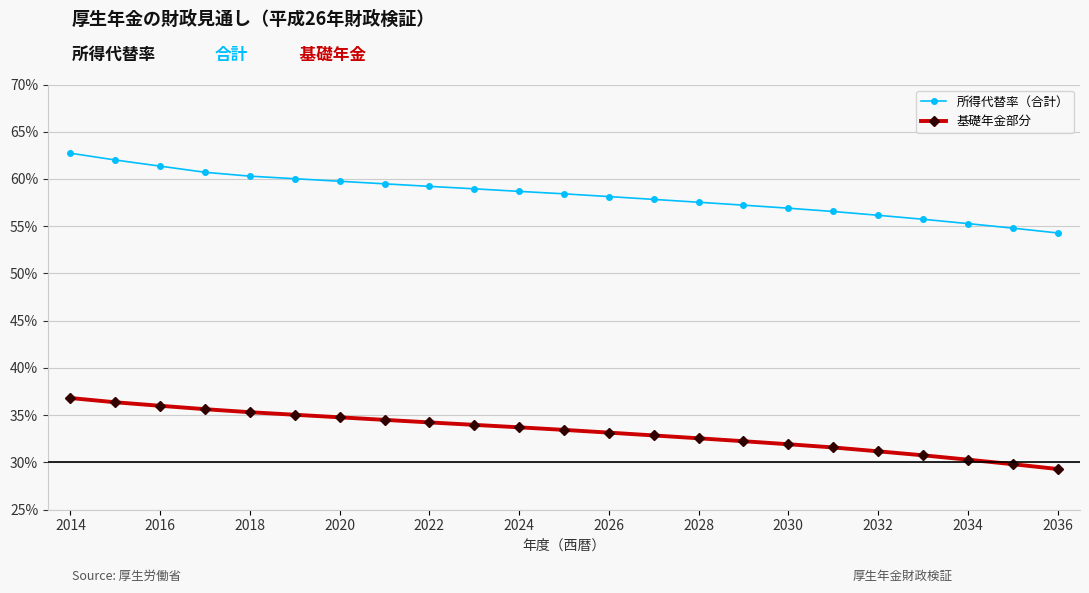

What is the greatest value displayed?

62.7